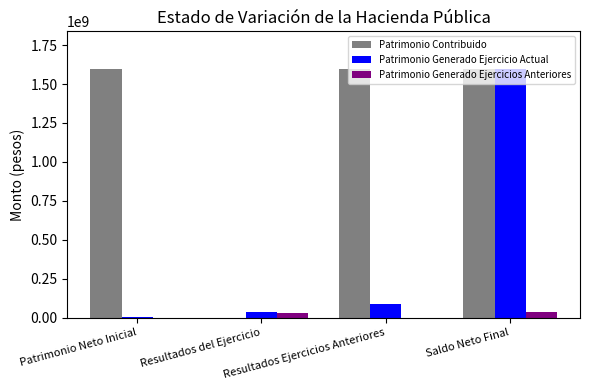

Which series has the largest total across all categories?

Patrimonio Contribuido